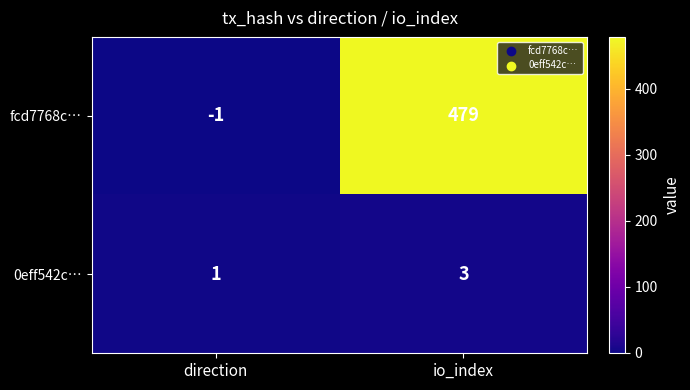

List the series in order of their overall mean, highest first.

fcd7768c…, 0eff542c…